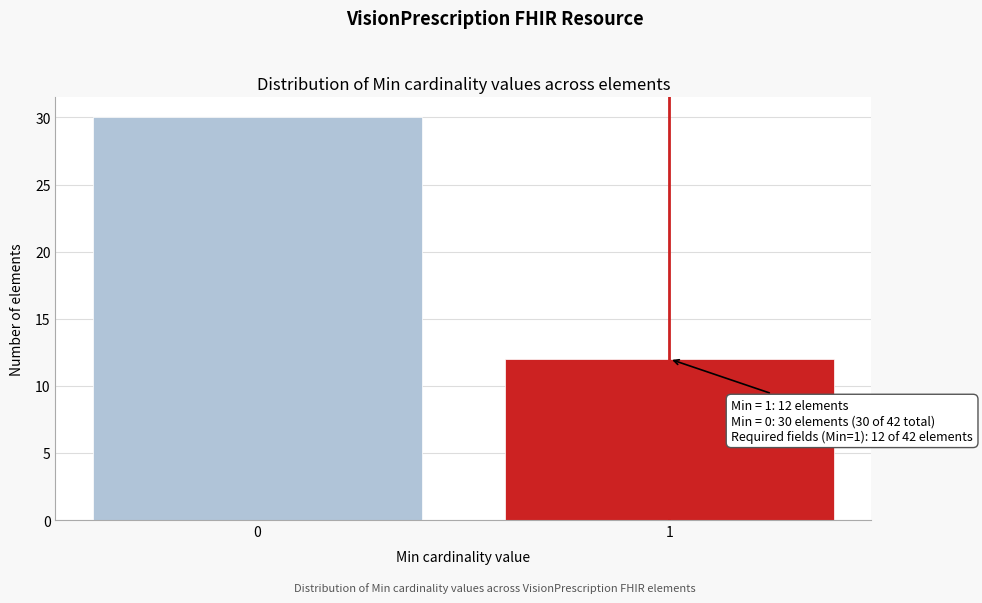

Reading left to right, what are all the values shown in this chart?

0=30	1=12